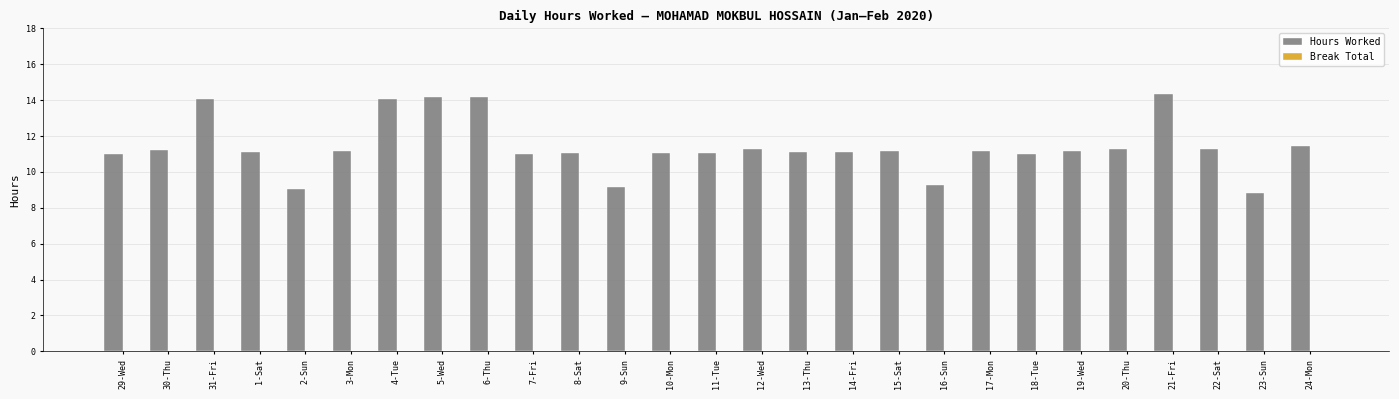

What is the difference between the maximum and second lowest values?

5.3